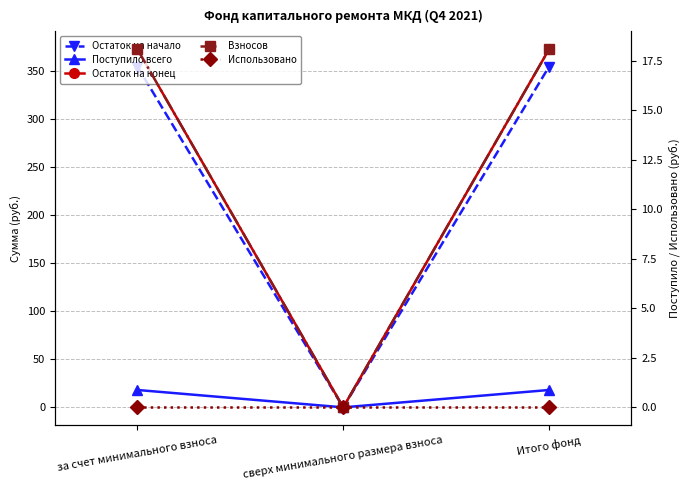

What is the difference between the highest and lowest values at за счет минимального взноса?

372.6